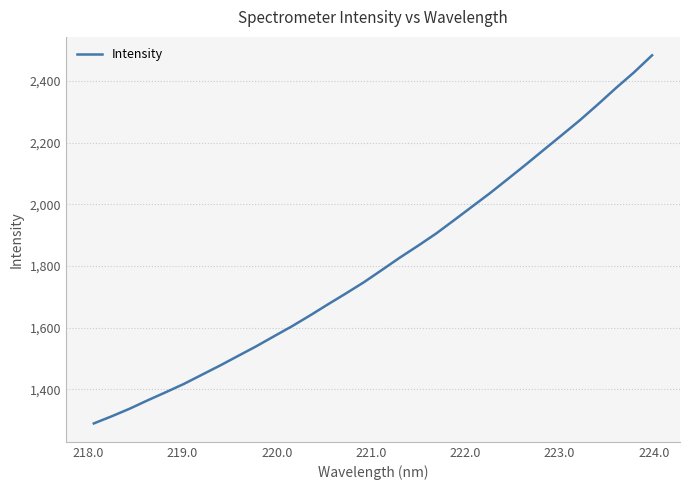

What is the maximum value shown in the chart?

2483.7